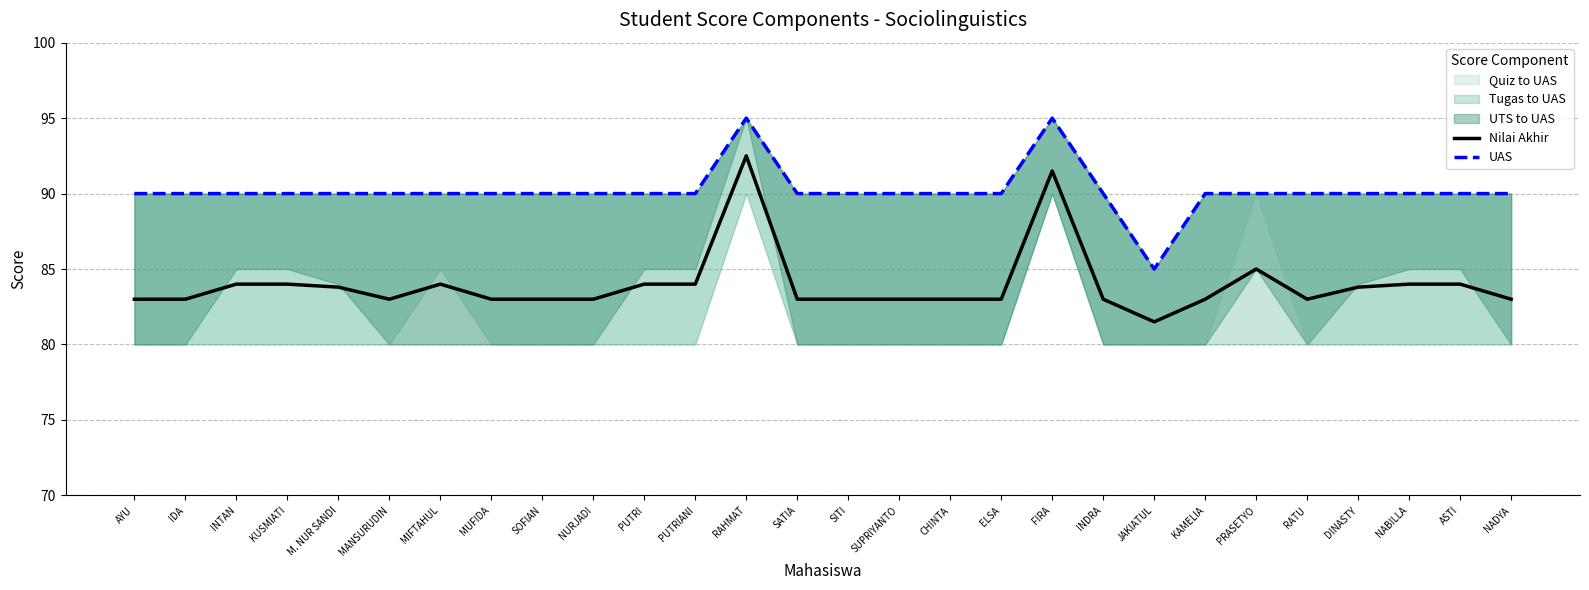

True or false: Nilai Akhir and UAS intersect in this chart.

False